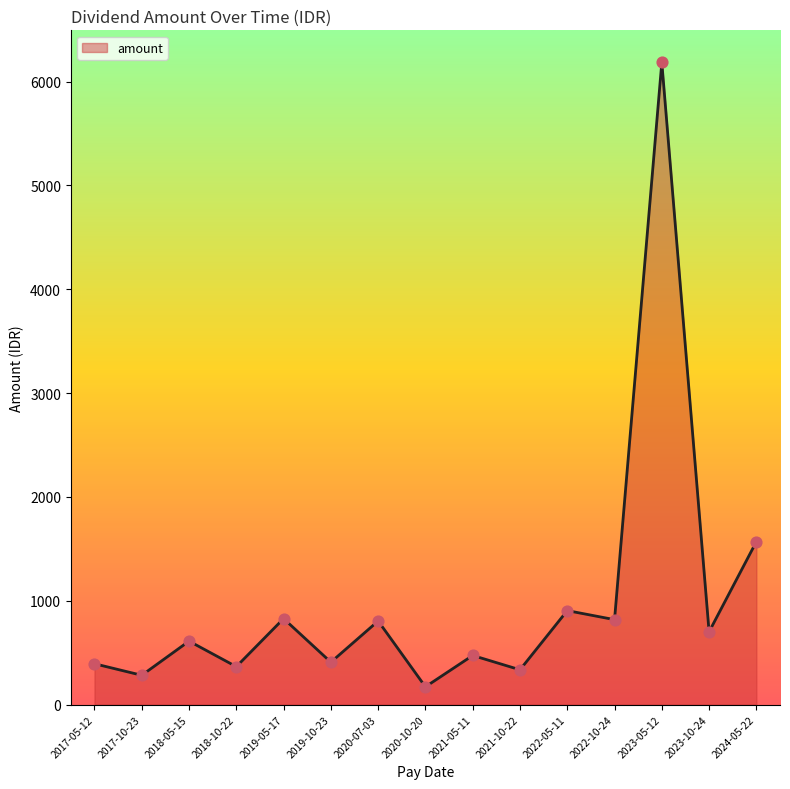

What is the change in value from 2019-10-23 to 2020-07-03?

+397